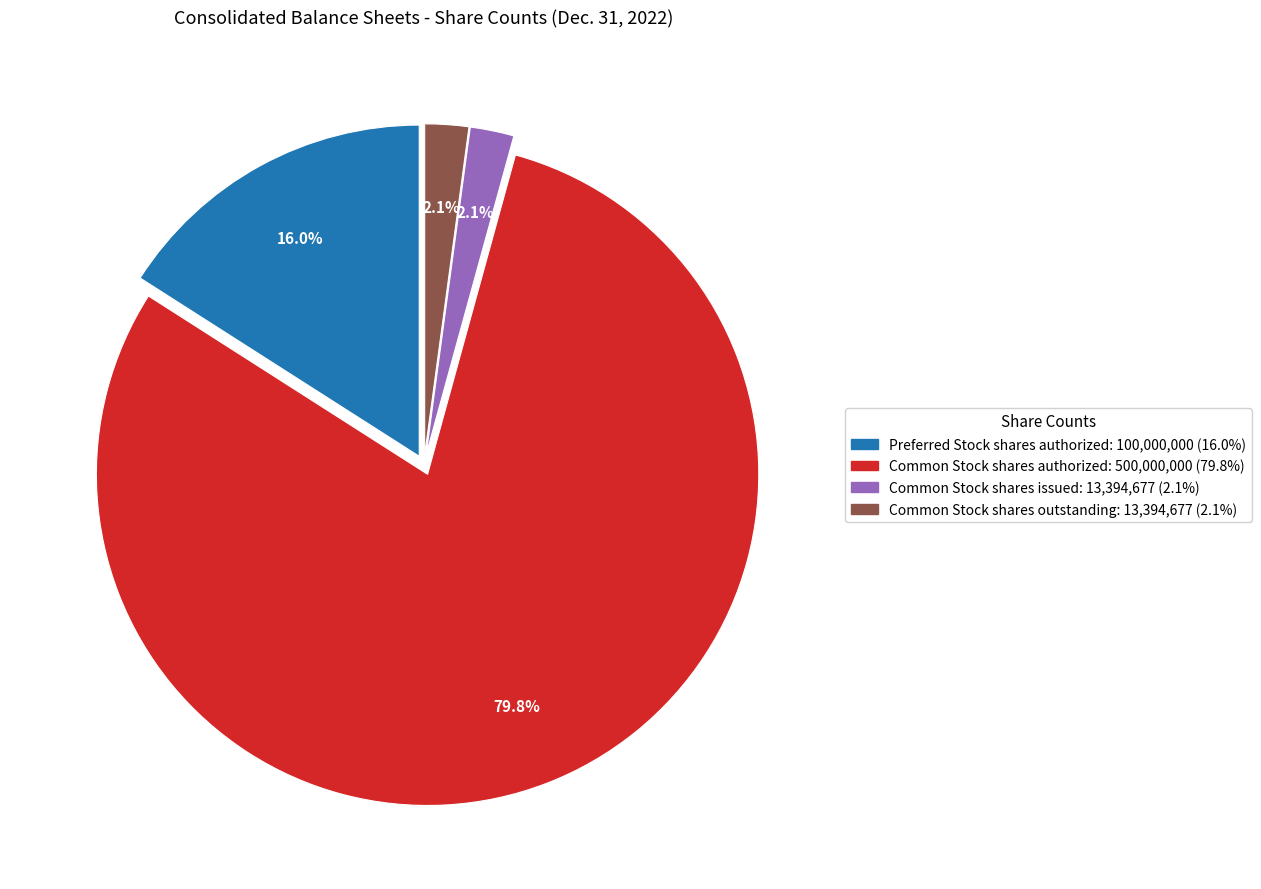

Is there any slice that represents more than half of the pie?

Yes